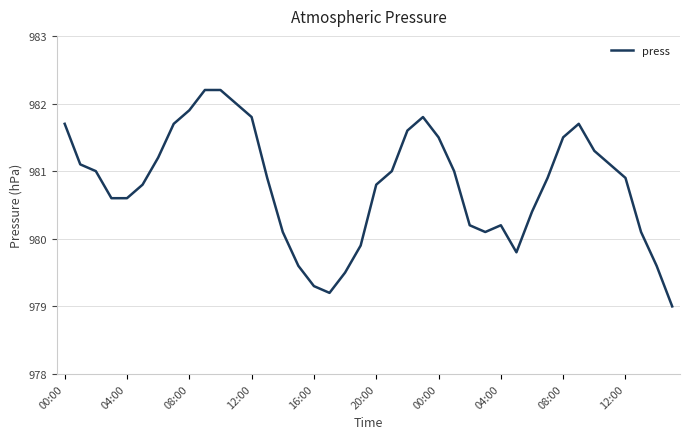

What is the smallest value displayed?

979.0